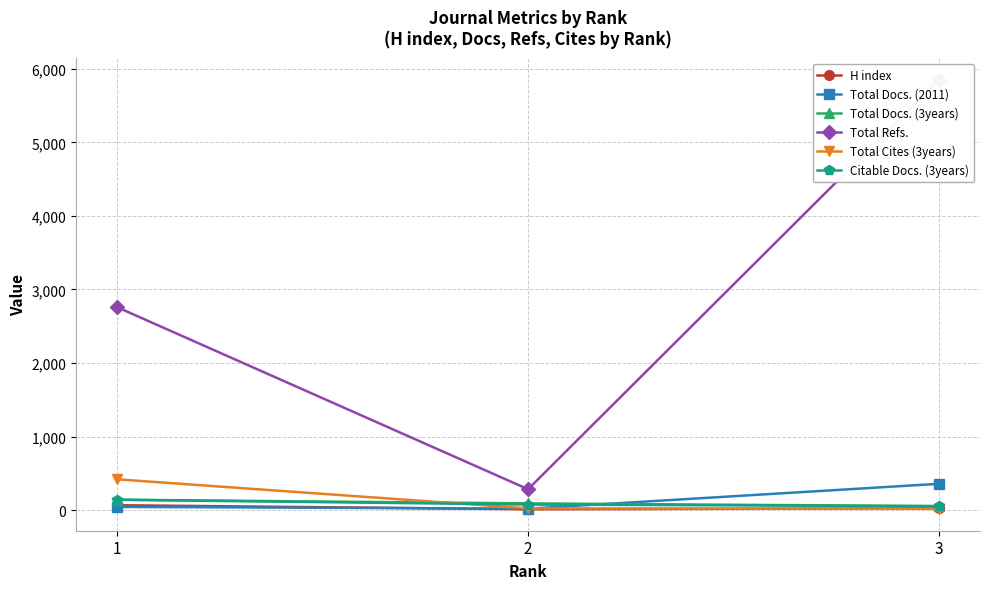

The Total Cites (3years) series shows 23 at 3. True or false?

False